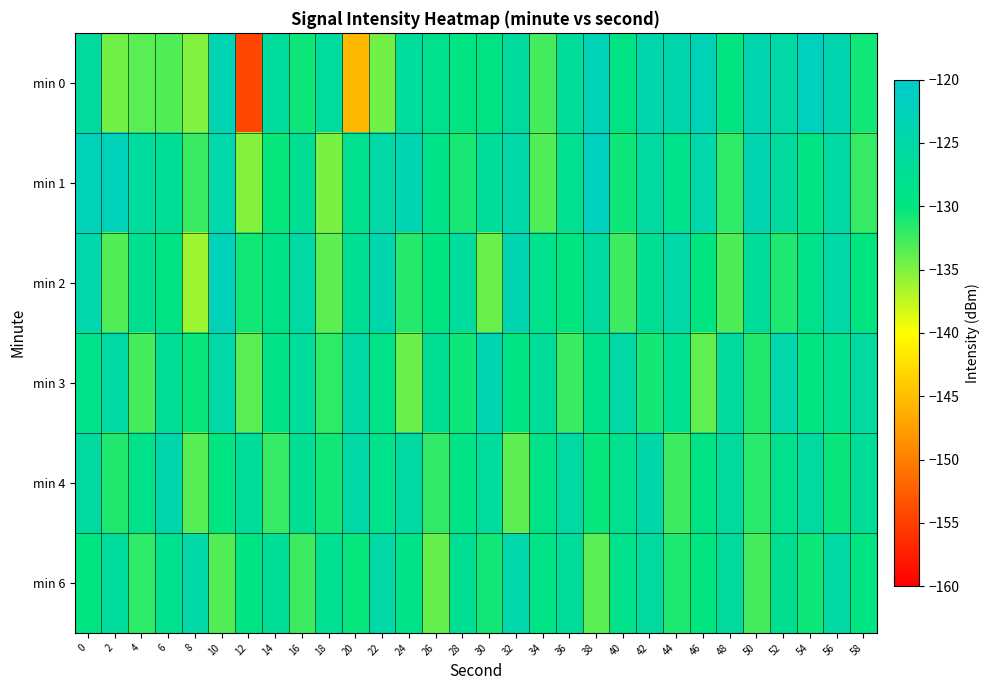

Which series has the largest range (max minus min)?

min 0